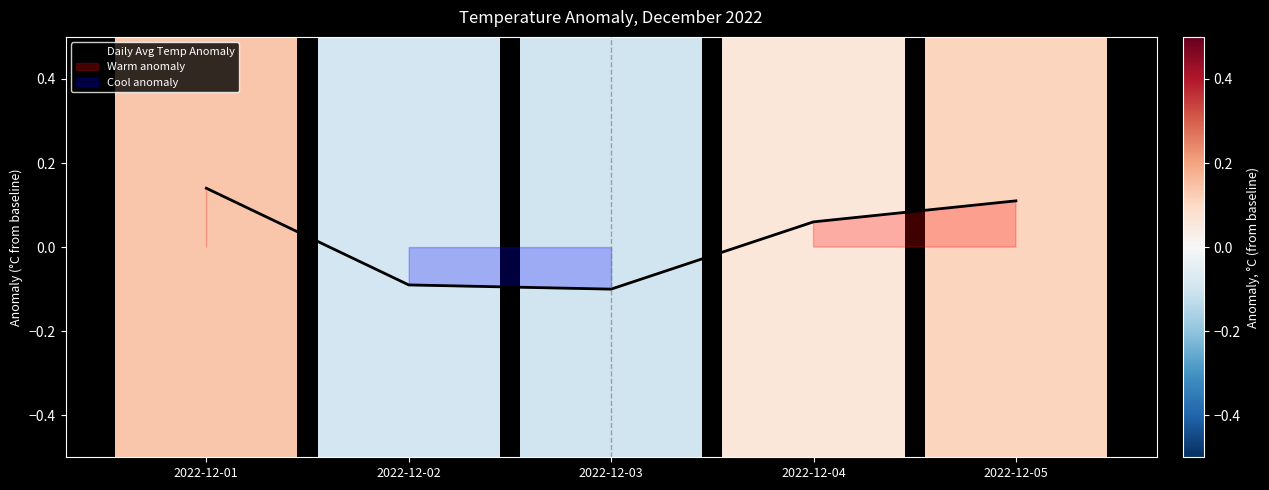

How many values are between 0 and 1?

3